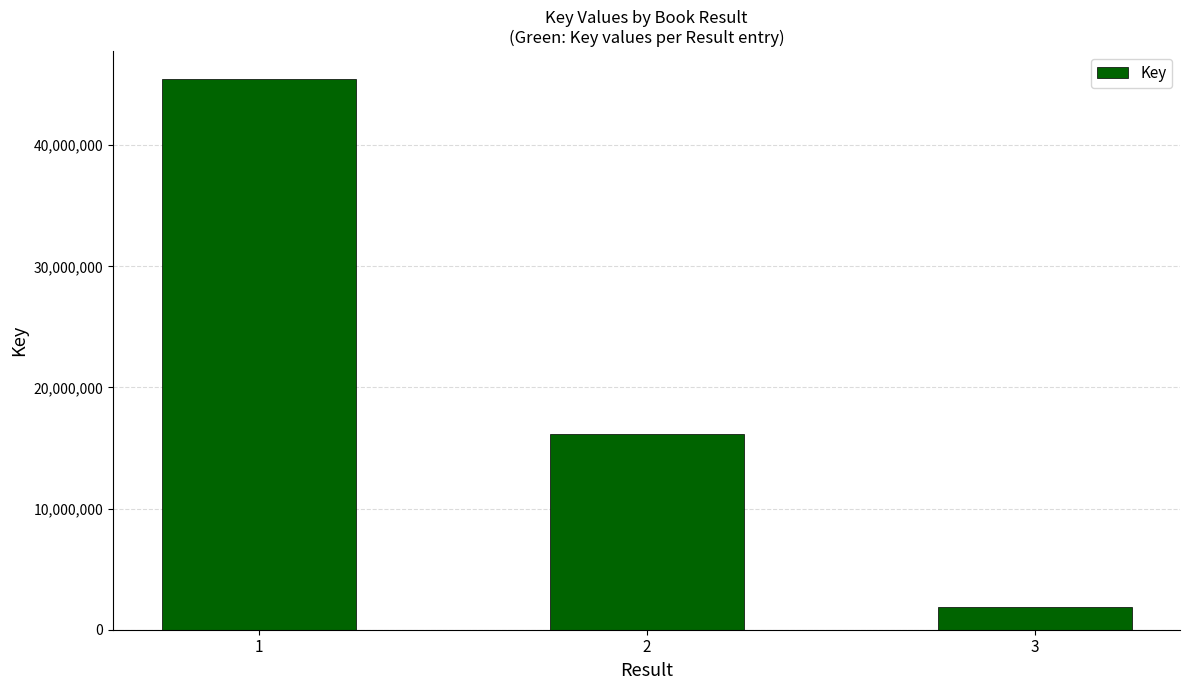

Rank the categories by value from lowest to highest.

3, 2, 1